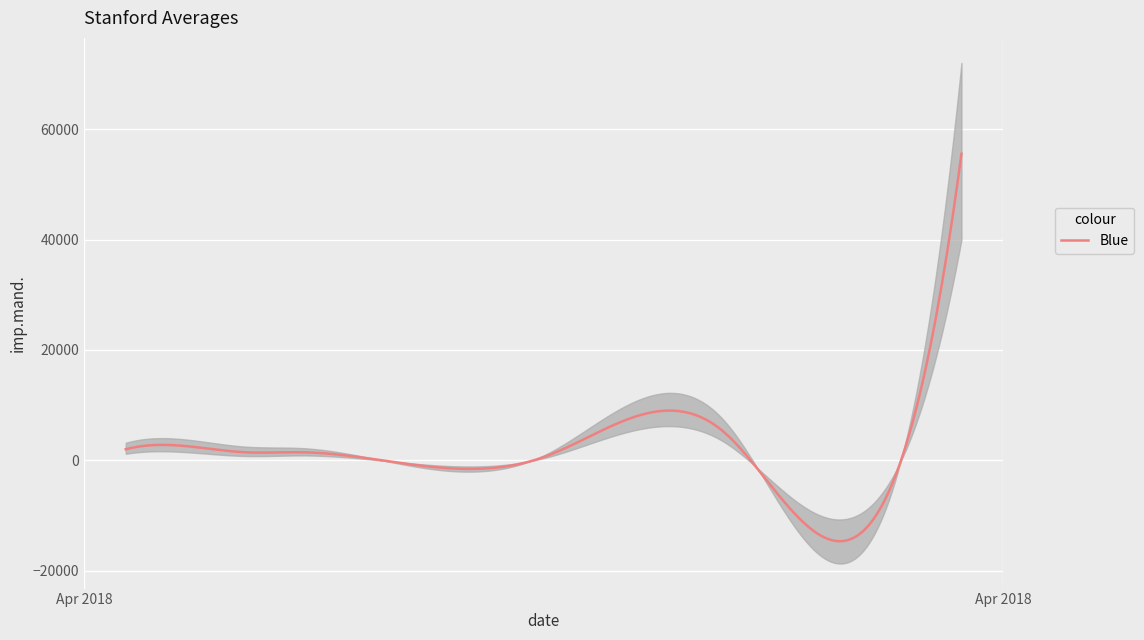

Rank the categories by value from highest to lowest.

7, 5, 1, 0, 2, 3, 4, 6